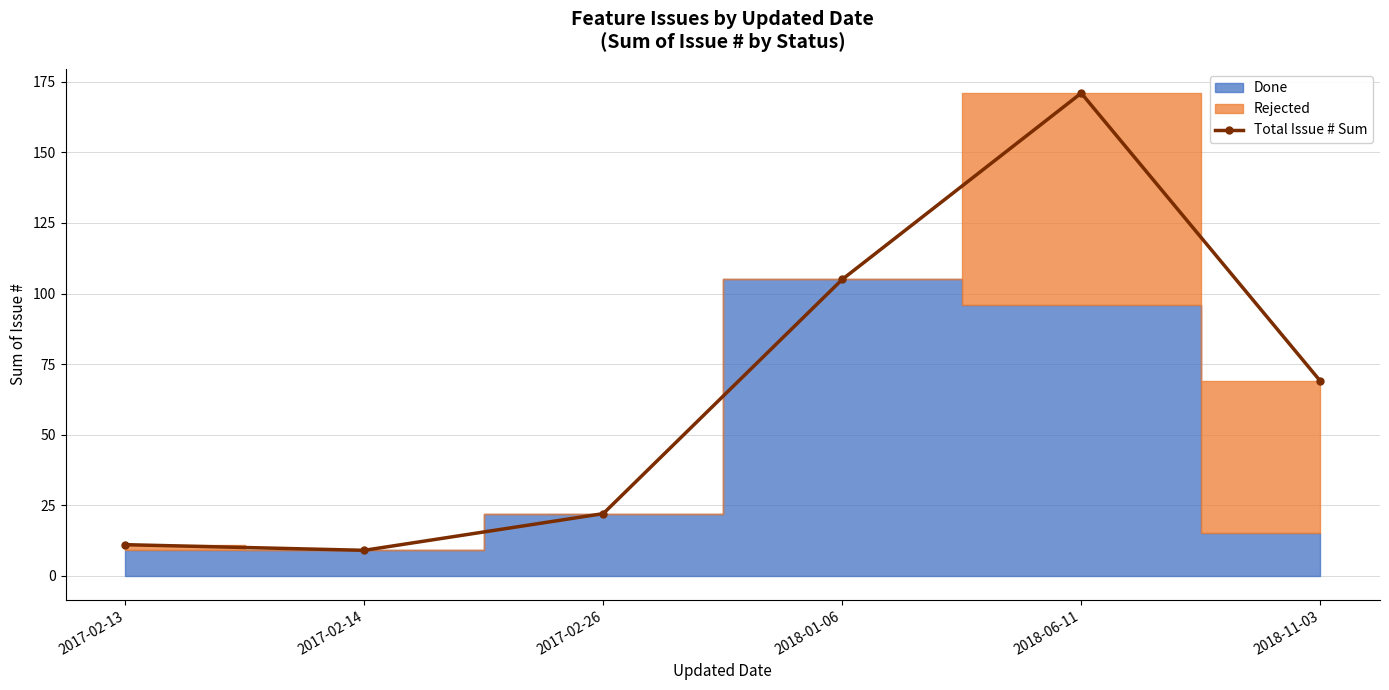

How many data points does each series have?

6